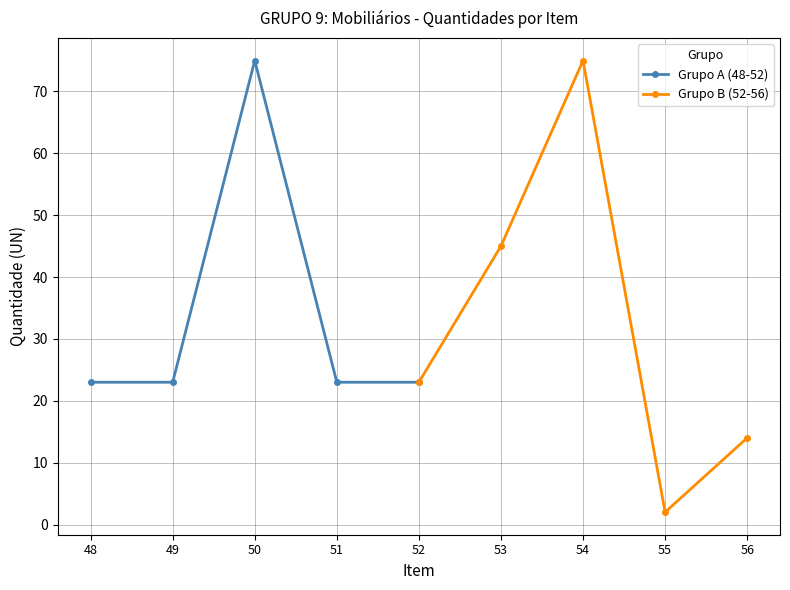

What is the sum of all Grupo A (48-52) values?

167